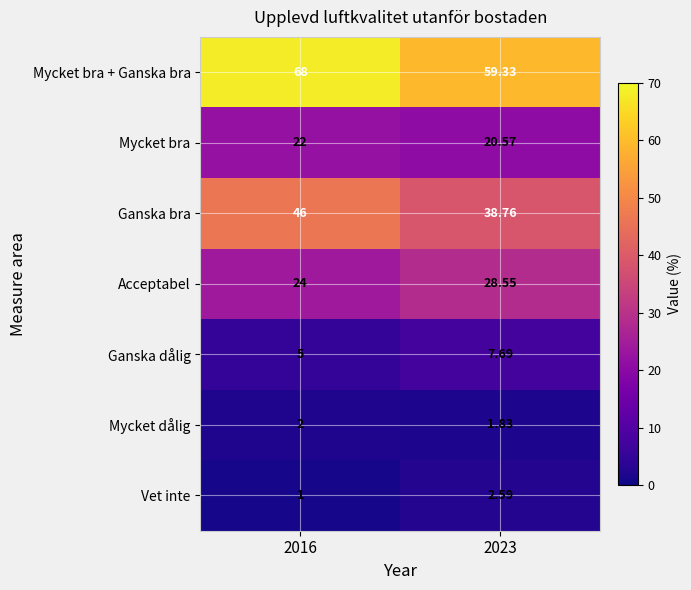

Which series has the largest total across all categories?

Mycket bra + Ganska bra